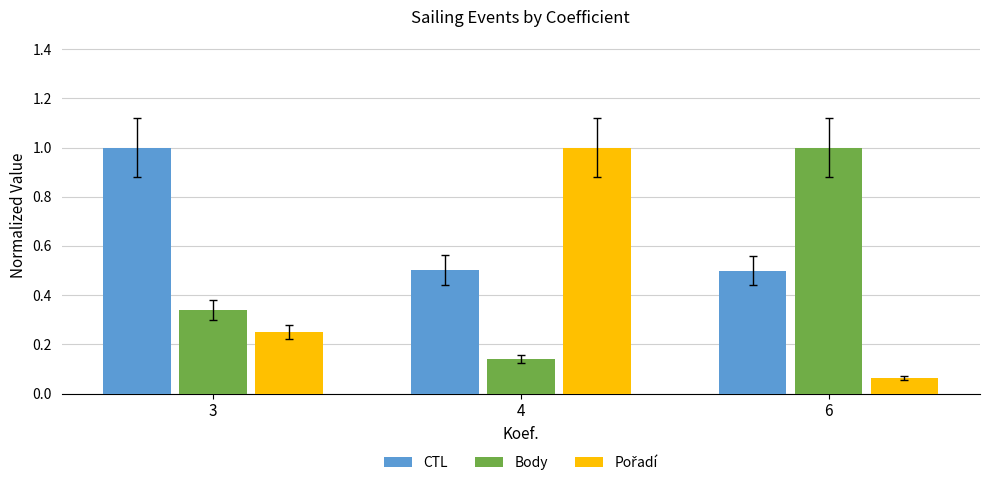

What is the total value across all series at 6?

1.6